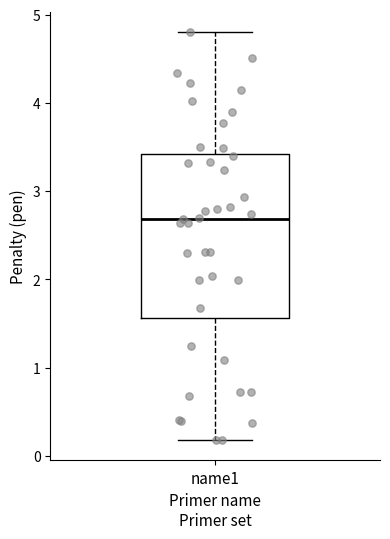

Where does the upper whisker of the box for name1 end on the y-axis? The values are not printed on the chart, so give them approximately, as read against the axis.

4.8